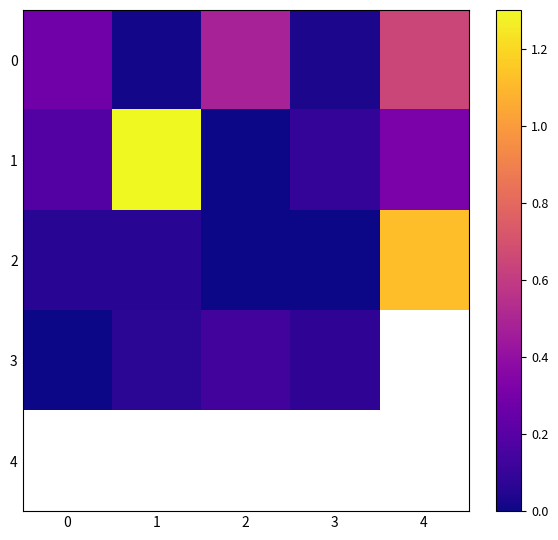

Is it true that 1 equals 0.4 at 4?

False